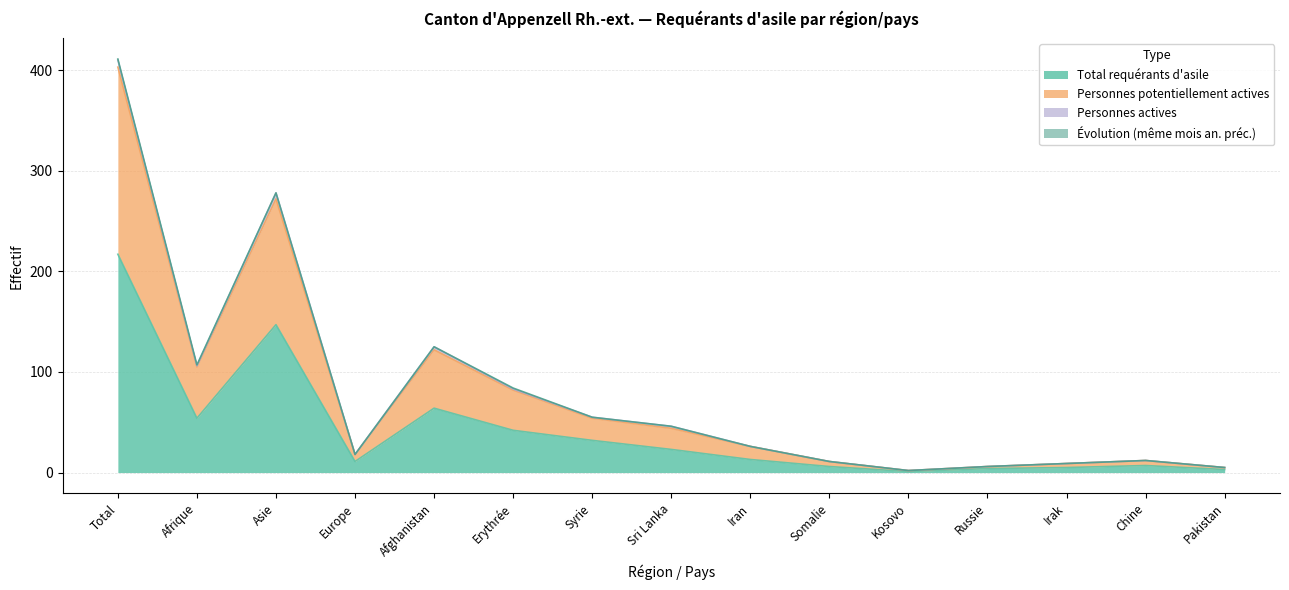

True or false: Total requérants d'asile and Personnes potentiellement actives cross at least once.

False